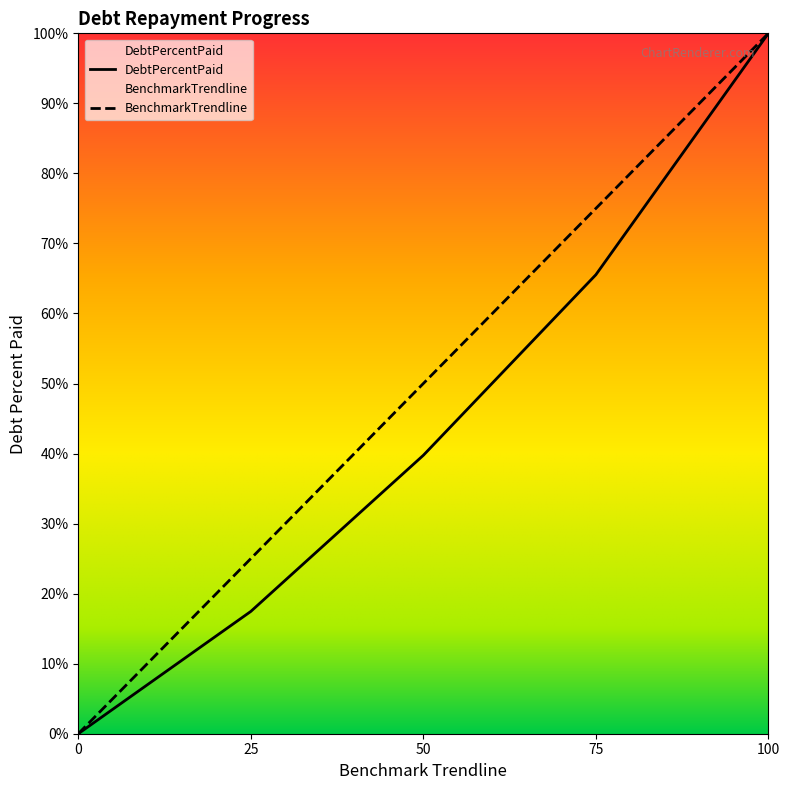

Rank the series by their average value, from lowest to highest.

DebtPercentPaid, BenchmarkTrendline